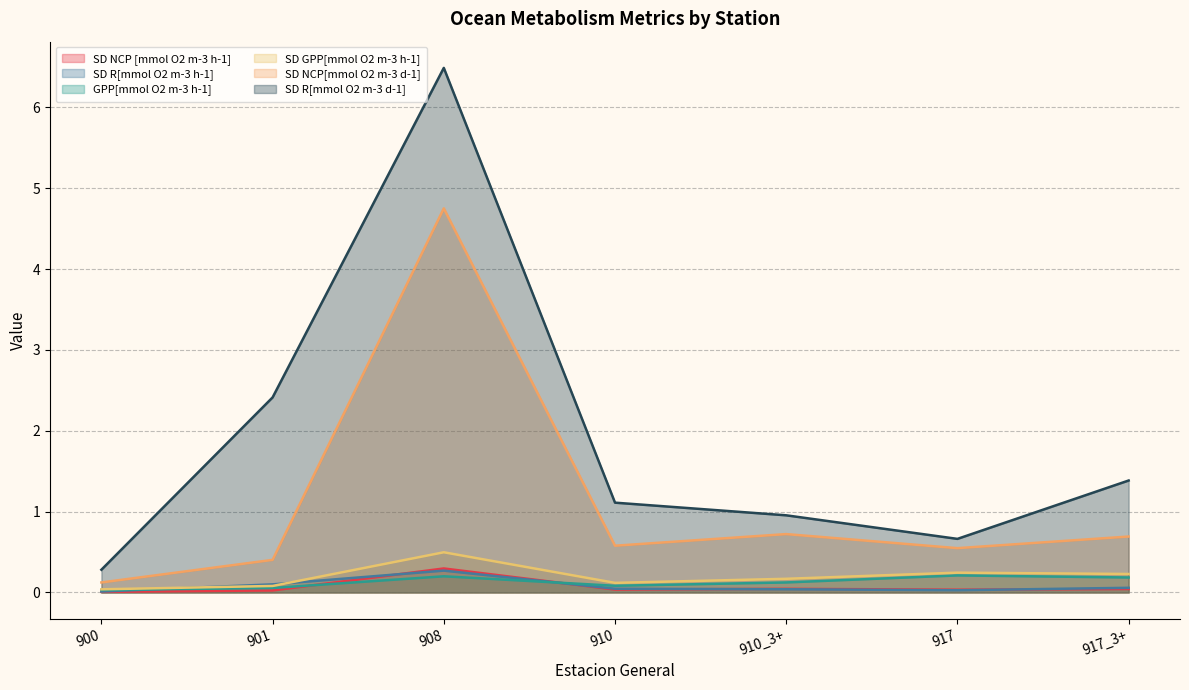

Which series has the largest total across all categories?

SD R[mmol O2 m-3 d-1]